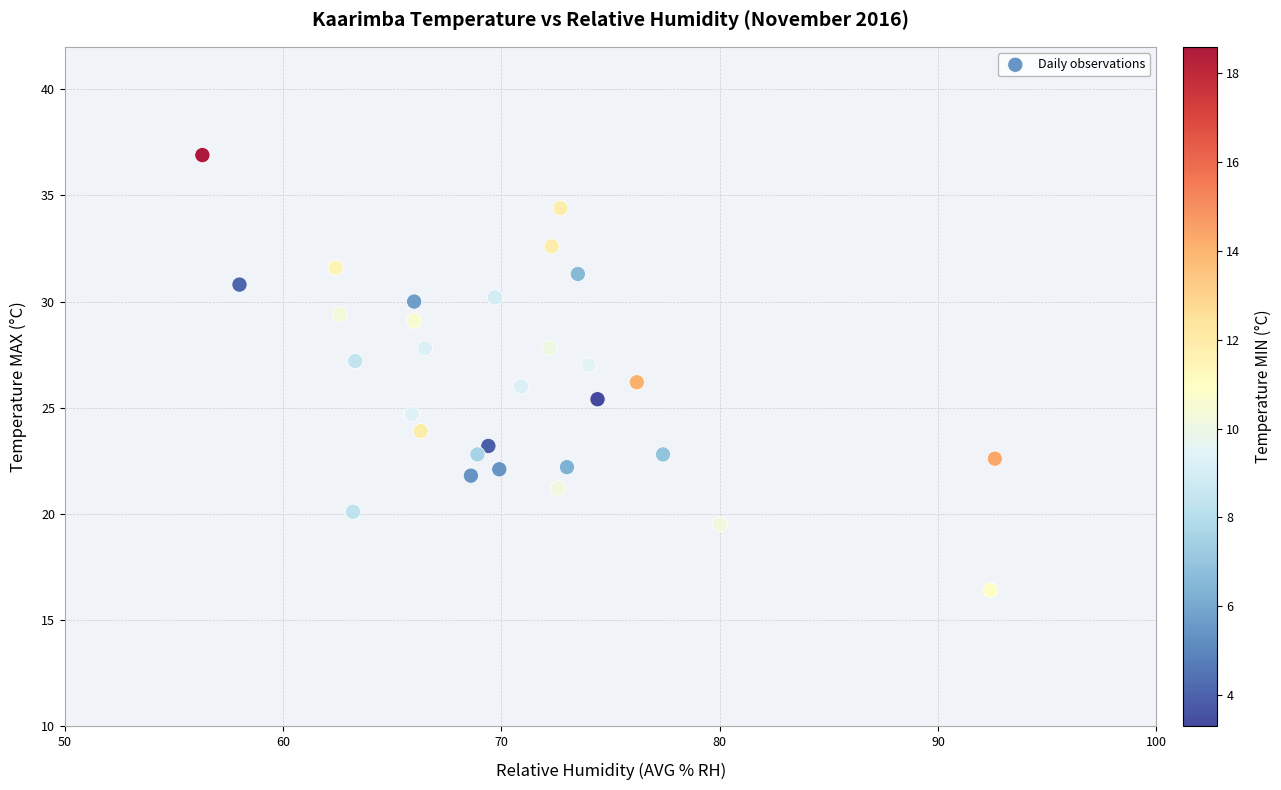

What is the range of Y values (max minus min)?

20.5